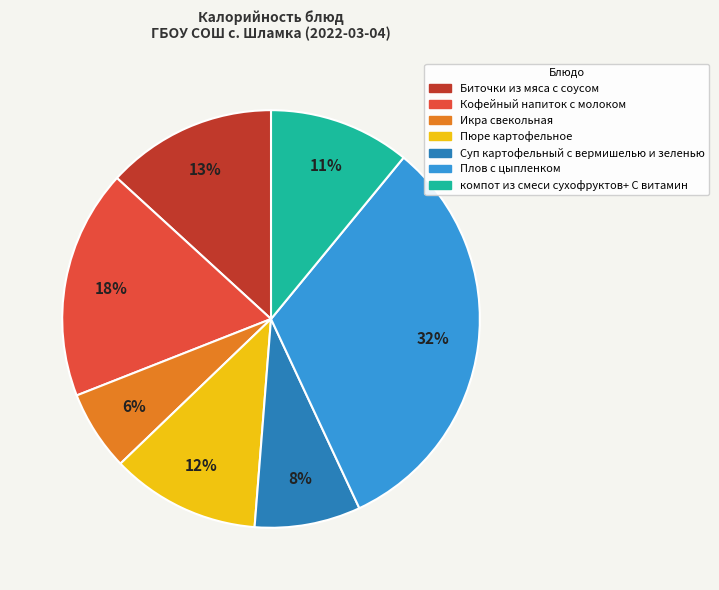

How many segments does this pie chart have?

7